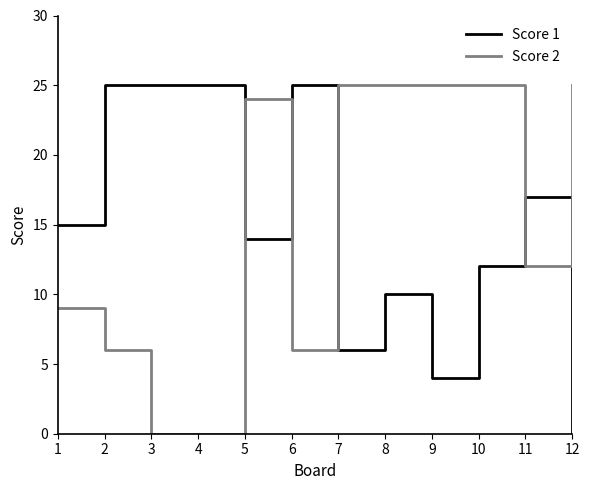

True or false: Score 2 has more than 0 points higher than both neighbors.

True